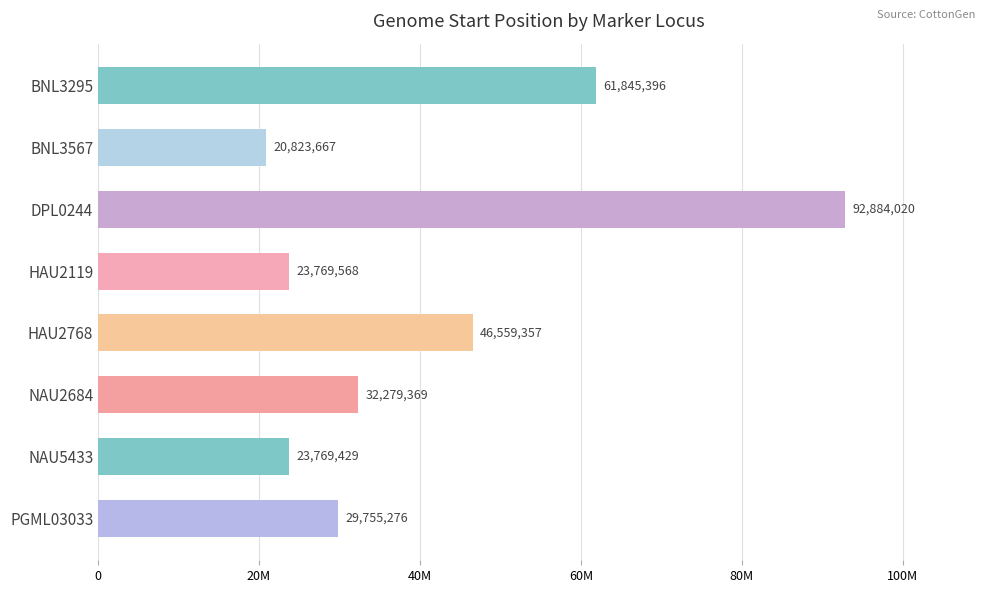

List the labels in order of value, largest first.

DPL0244, BNL3295, HAU2768, NAU2684, PGML03033, HAU2119, NAU5433, BNL3567